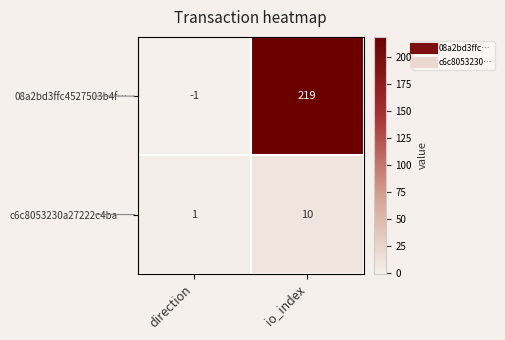

Which series changed the most between direction and io_index?

08a2bd3ffc4527503b4f…